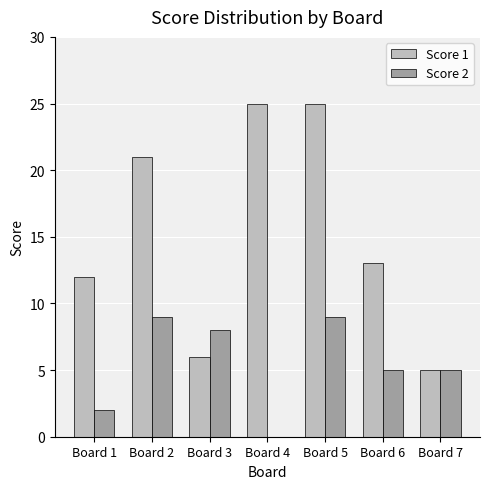

How many values in Score 2 are above zero?

6